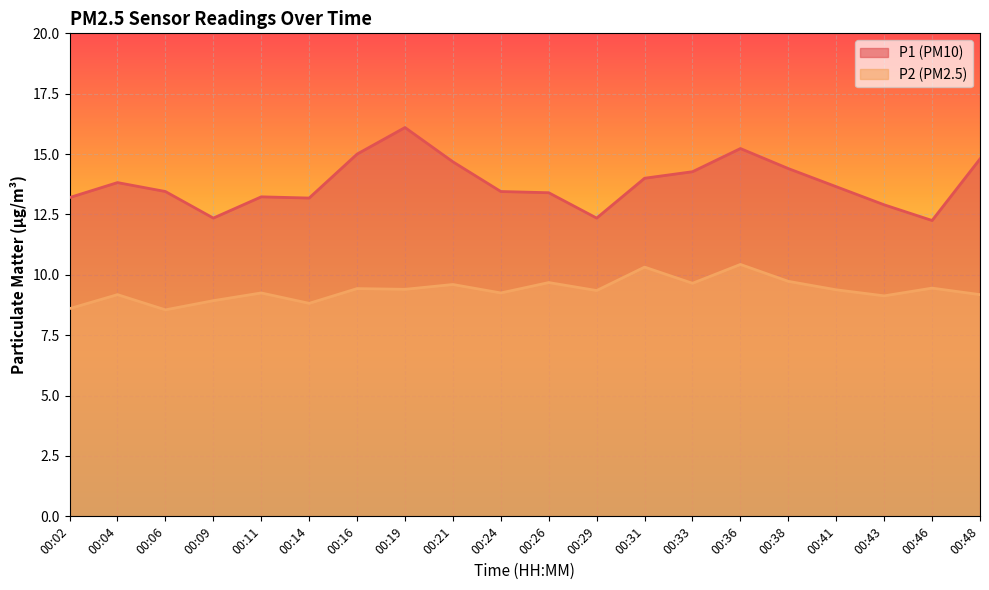

Which series changed the most between 00:04 and 00:48?

P1 (PM10)